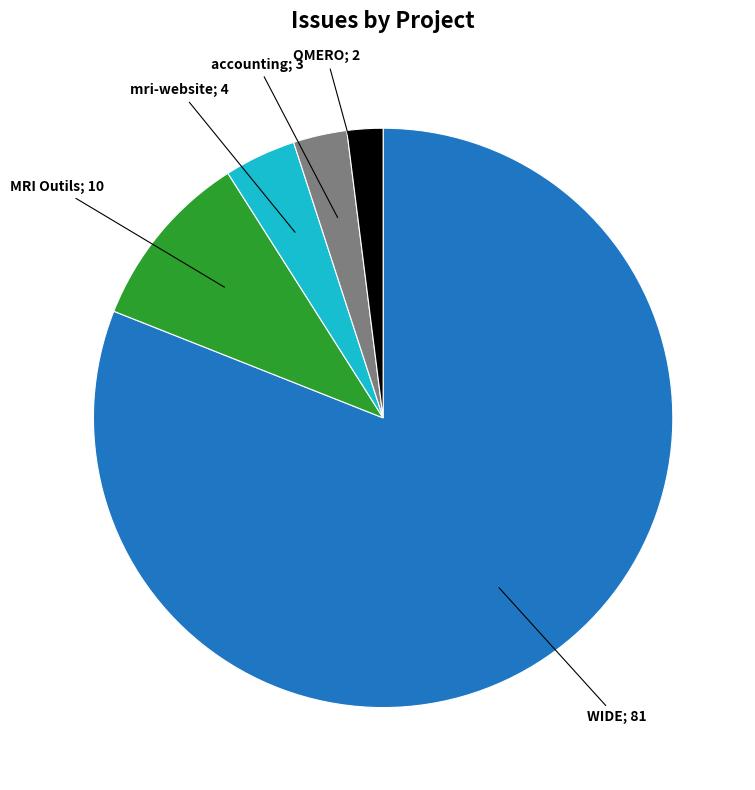

Does any single category account for the majority?

Yes